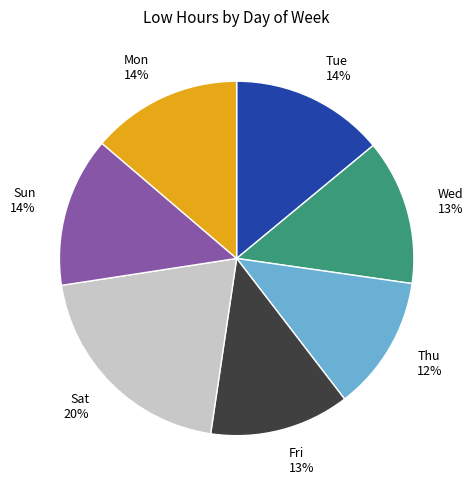

Count the number of slices in the pie.

7